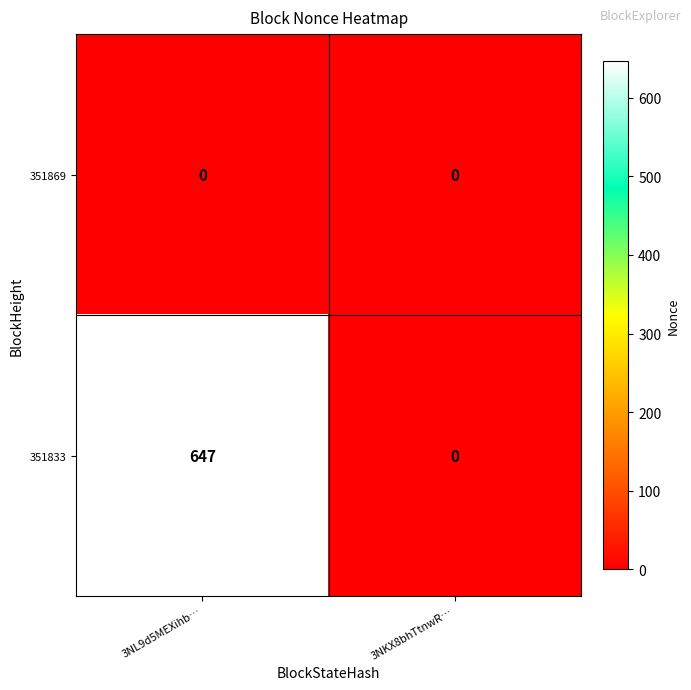

At how many categories does at least one series exceed 260?

1